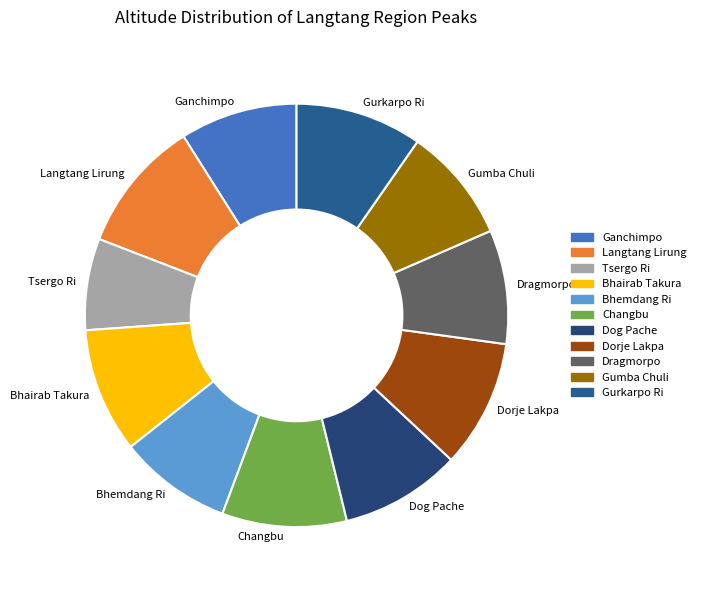

Which has a higher value, Tsergo Ri or Bhemdang Ri?

Bhemdang Ri